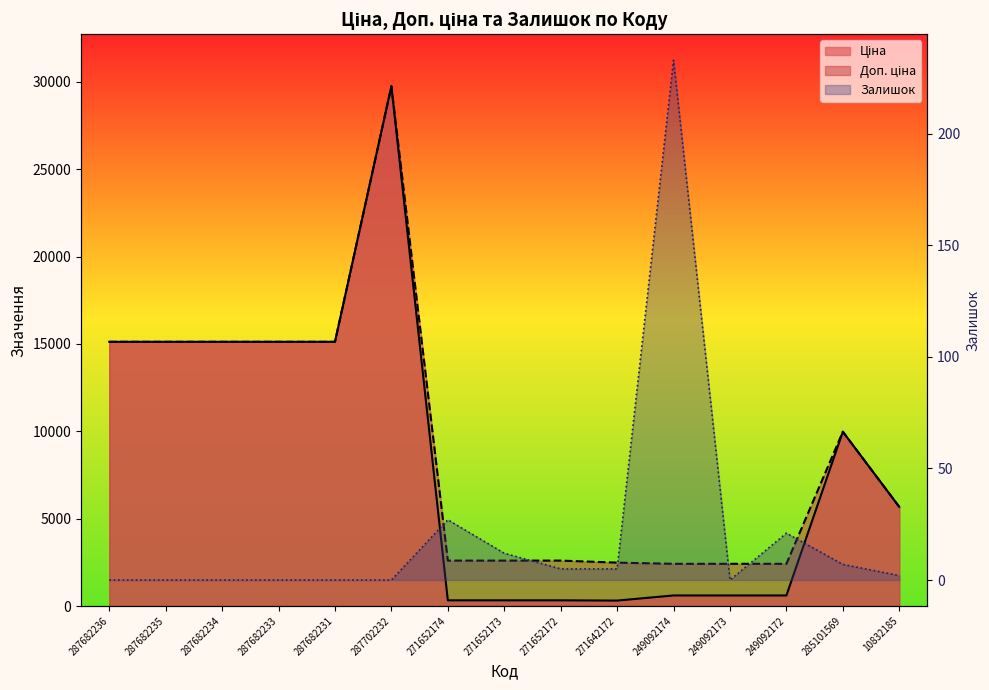

True or false: Ціна and Доп. ціна intersect in this chart.

False